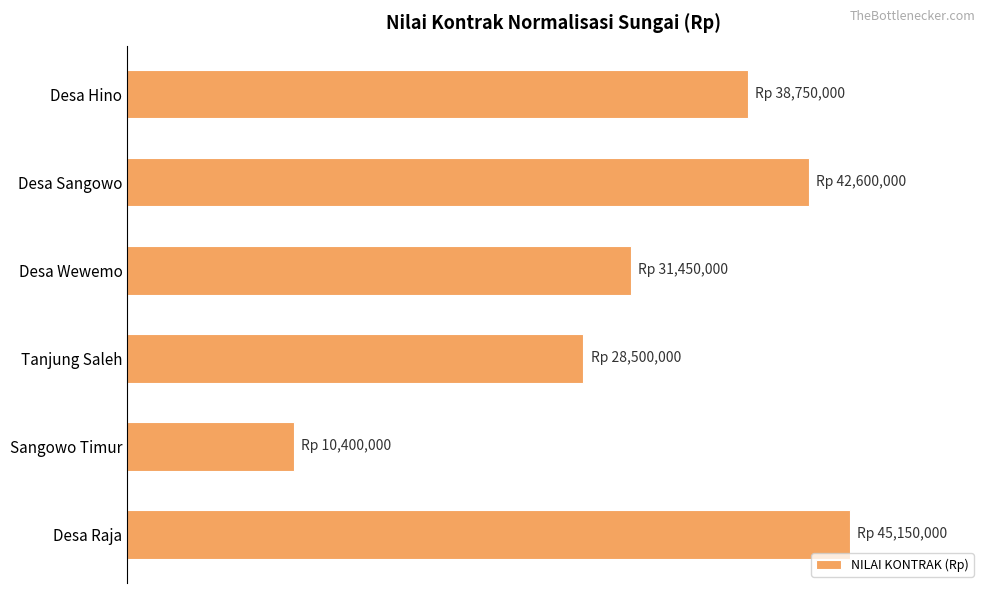

How many values exceed 38750000?

2